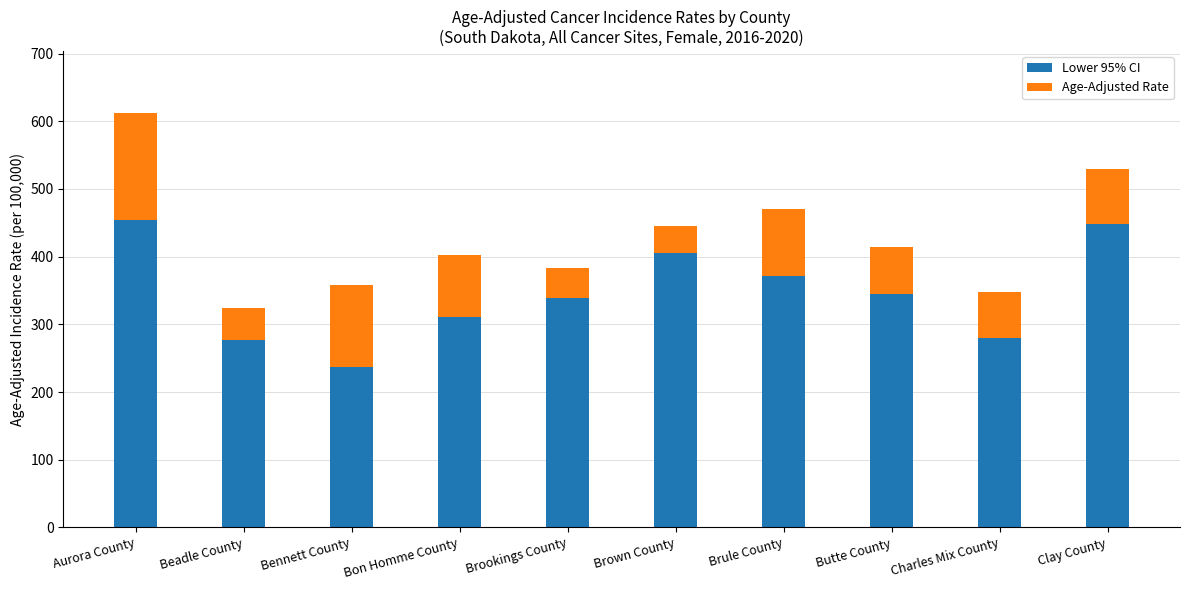

What is the maximum value for Lower 95% CI?

453.4